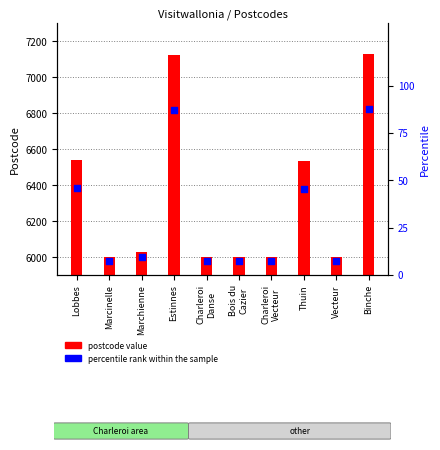

What are all the series names shown in the legend?

postcode, percentile rank within the sample